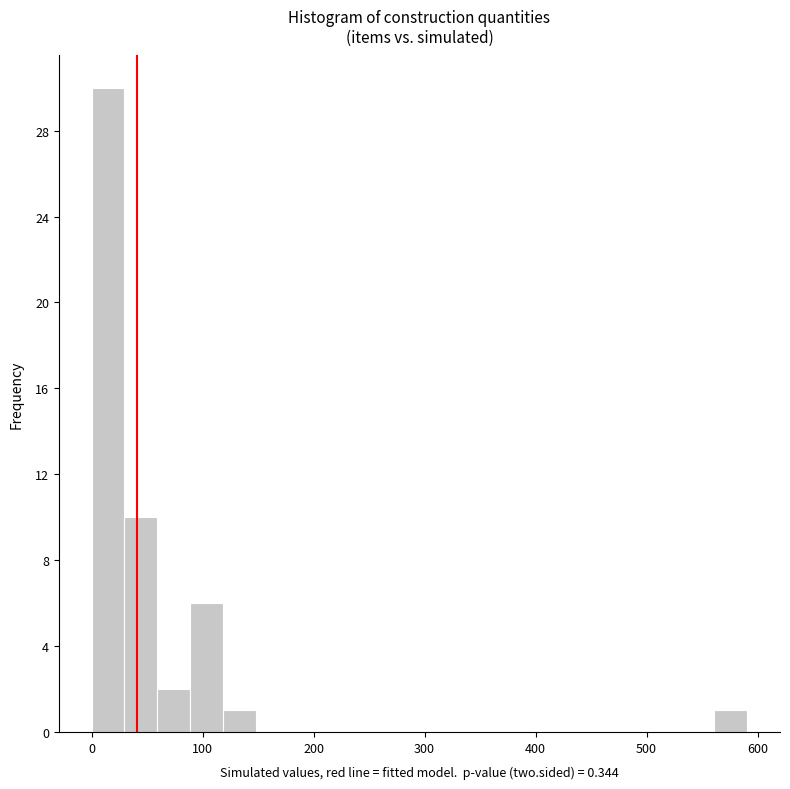

Read against the x-axis, roughly where is the centre of the tallest bar?

10